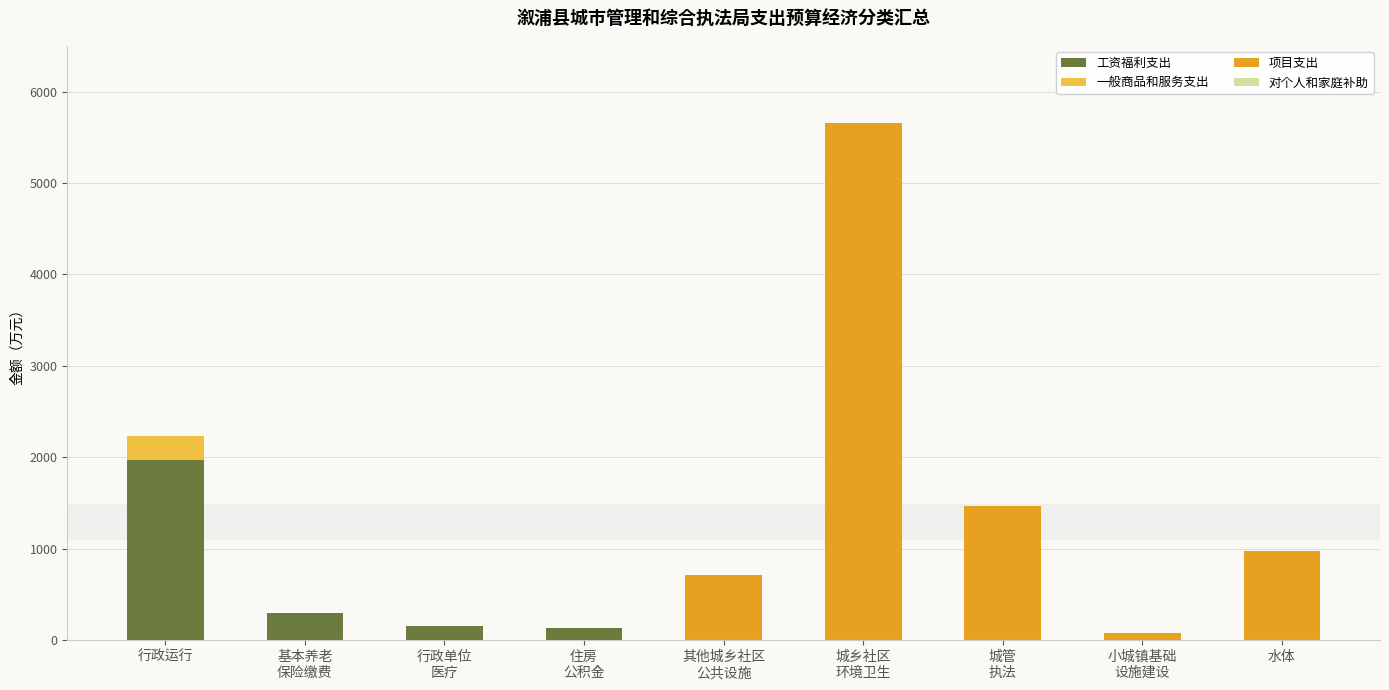

What is the average value of the 工资福利支出 series?

283.1